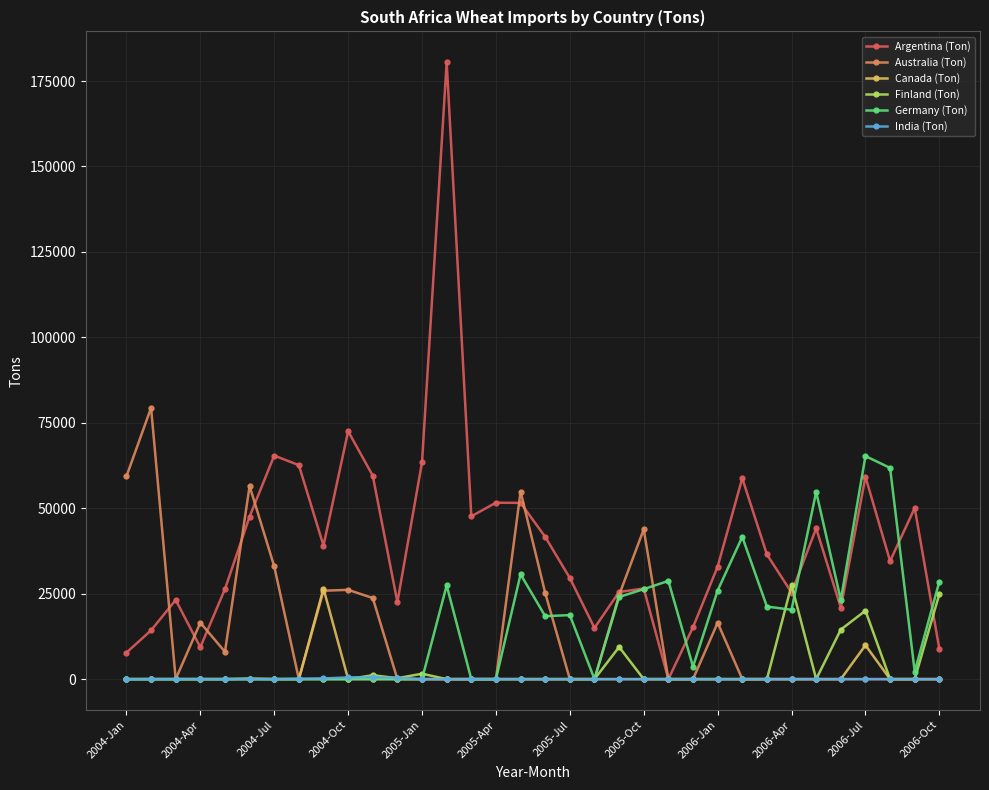

Which series has the widest spread of values?

Argentina (Ton)